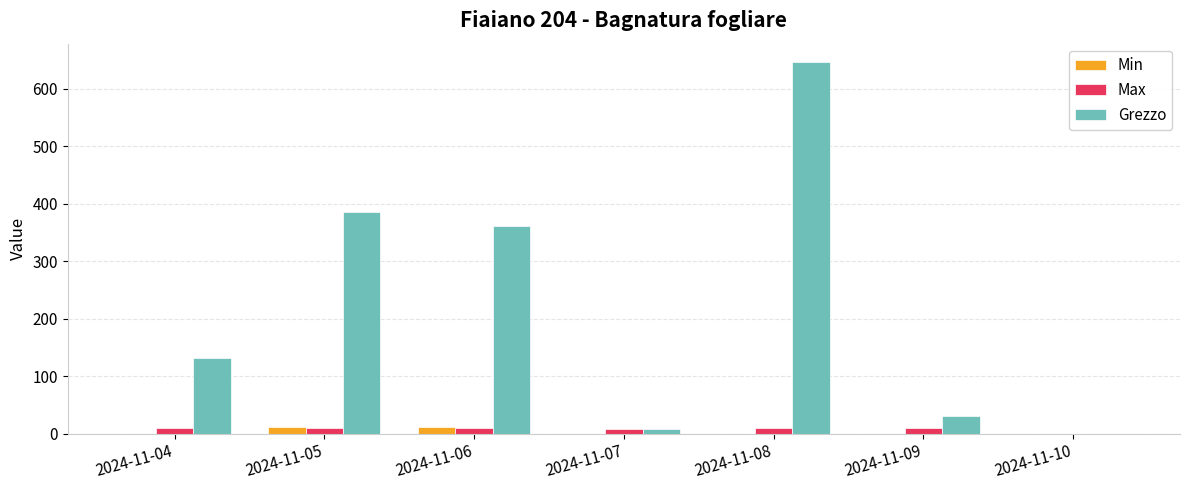

Is the value of Grezzo at 2024-11-08 greater than the value of Max at 2024-11-06?

Yes